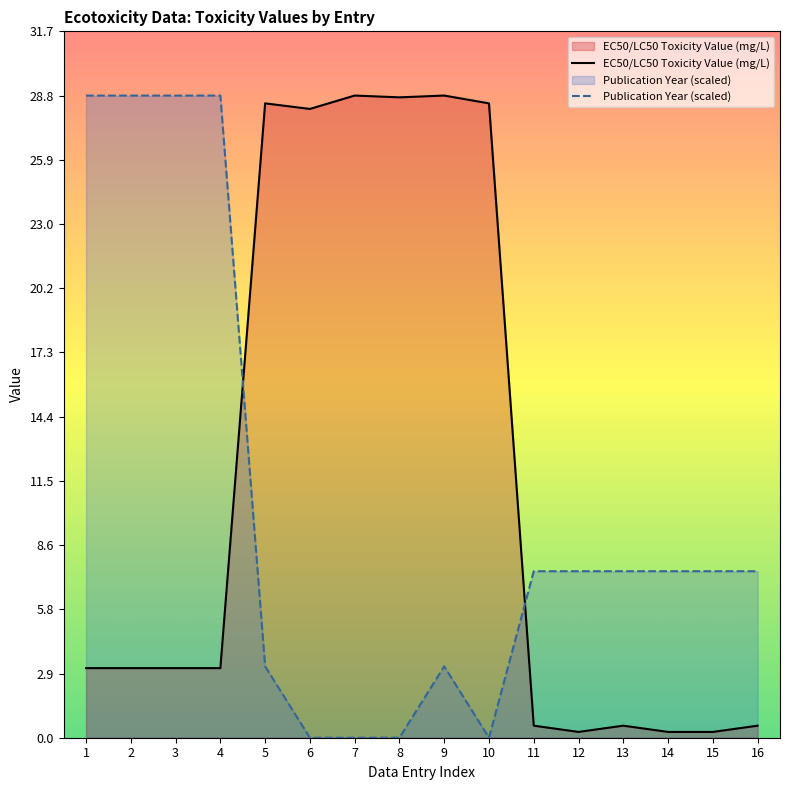

Rank the series at 1 from highest to lowest value.

Publication Year (scaled), EC50/LC50 Toxicity Value (mg/L)